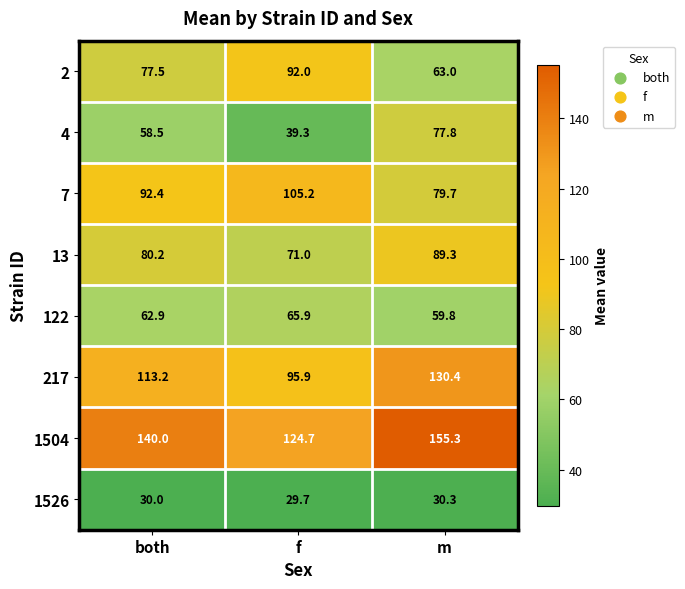

Reading right to left, list all the values displayed in this chart.

2: m=63.0	f=92.0	both=77.5
4: m=77.8	f=39.3	both=58.5
7: m=79.7	f=105.2	both=92.4
13: m=89.3	f=71.0	both=80.2
122: m=59.8	f=65.9	both=62.9
217: m=130.4	f=95.9	both=113.2
1504: m=155.3	f=124.7	both=140.0
1526: m=30.3	f=29.7	both=30.0